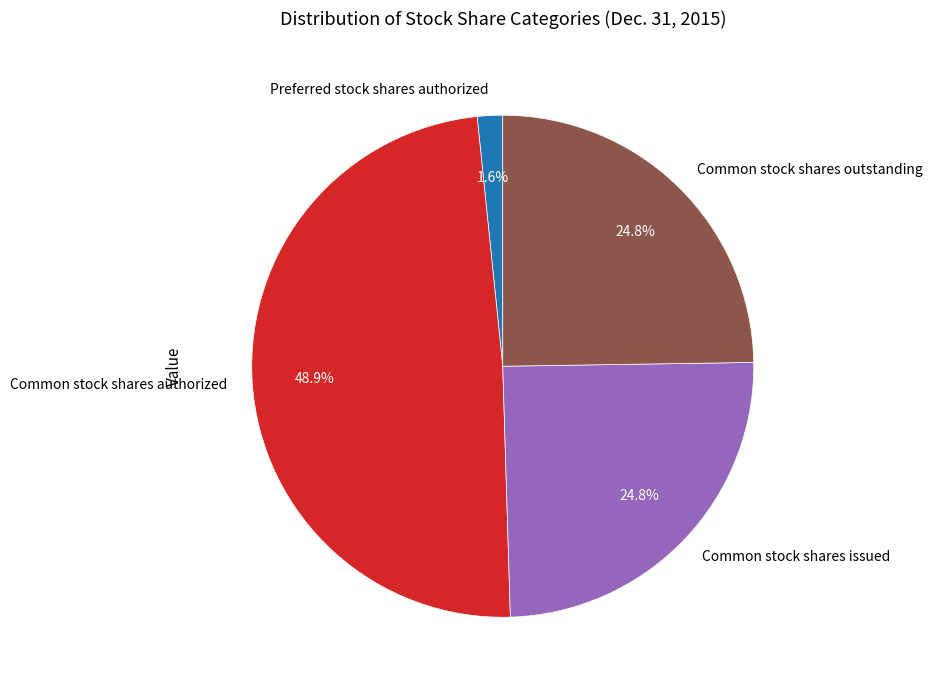

To the nearest percent, what is the difference between the Preferred stock shares authorized and Common stock shares issued slice percentages?

23%